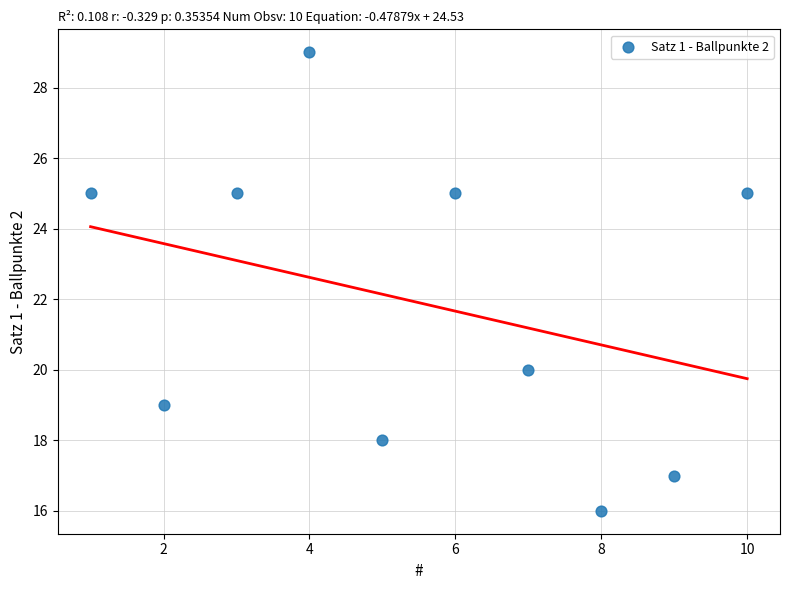

What Y value in the scatter plot is closest to 22?

20